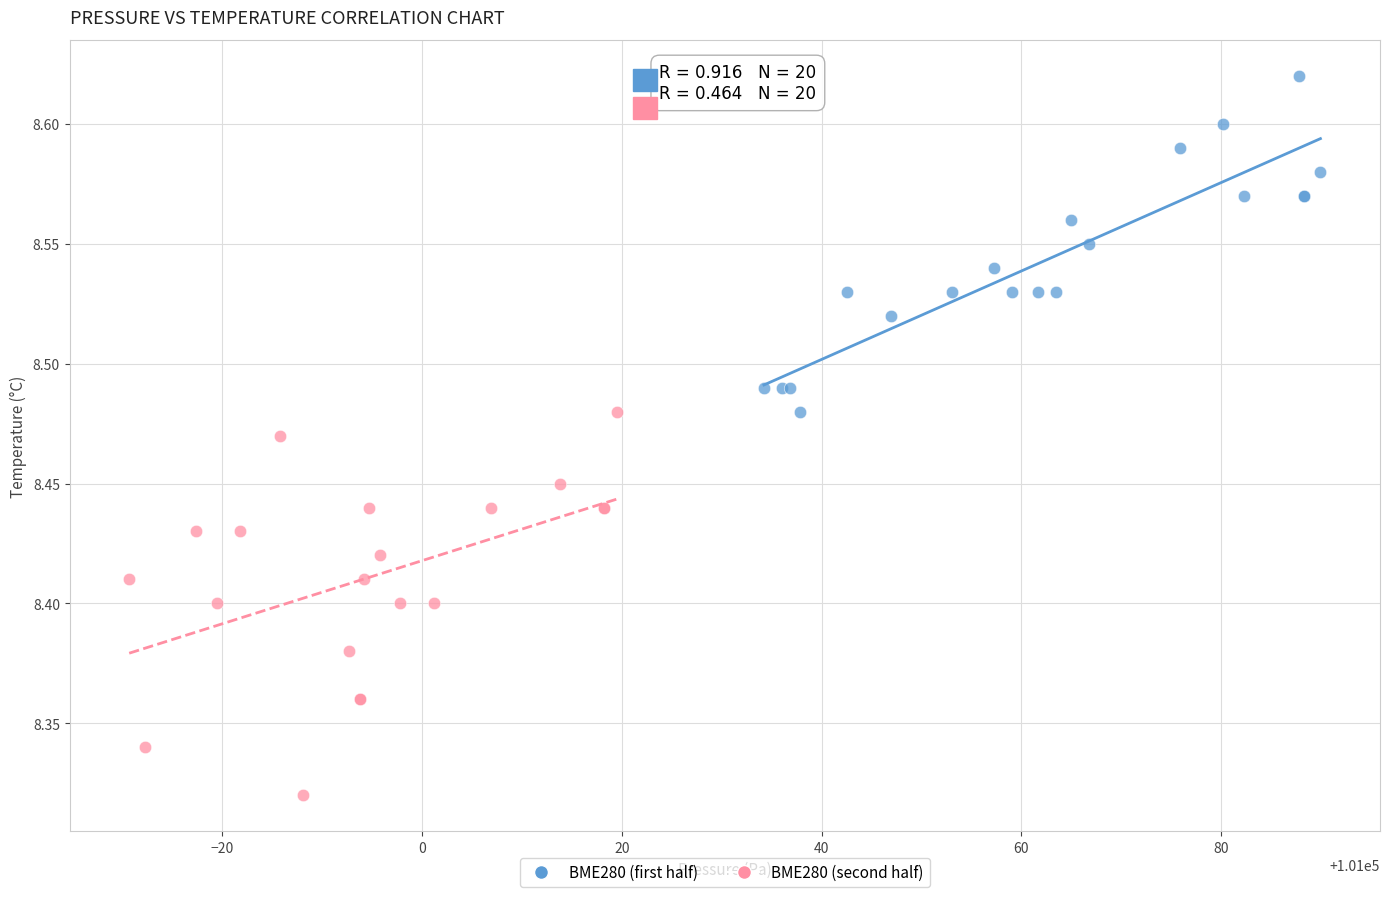

Which series has the widest spread of Y values?

BME280 (second half)